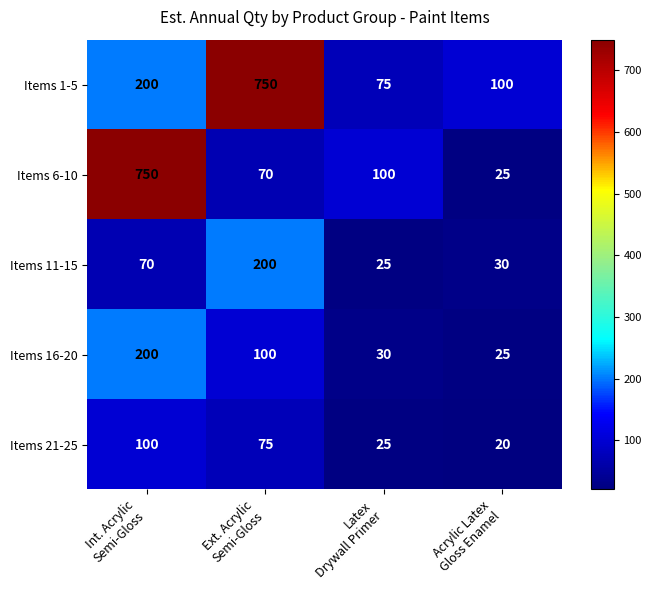

Reading left to right, what are all the values shown in this chart?

Items 1-5: 200	750	75	100
Items 6-10: 750	70	100	25
Items 11-15: 70	200	25	30
Items 16-20: 200	100	30	25
Items 21-25: 100	75	25	20